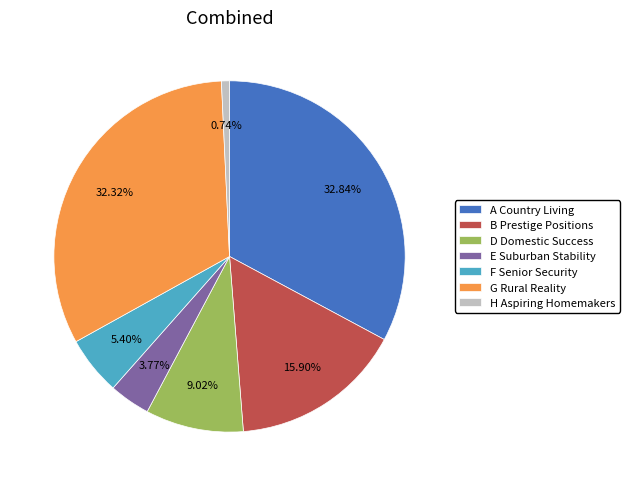

How many segments does this pie chart have?

7